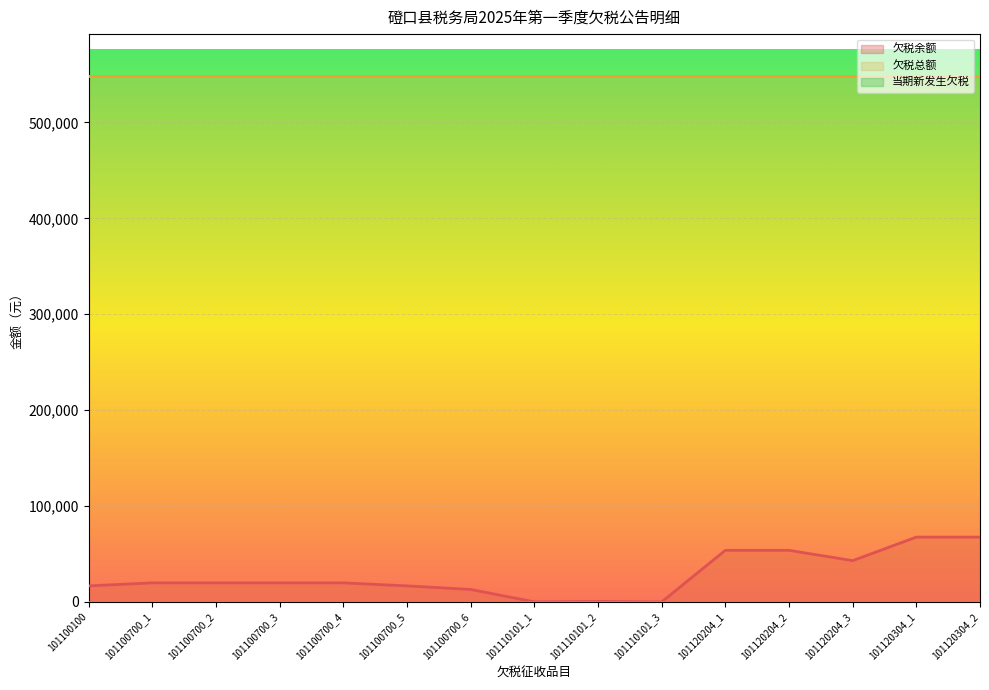

True or false: 当期新发生欠税 has a value of 0.0 at 101100700_5.

True